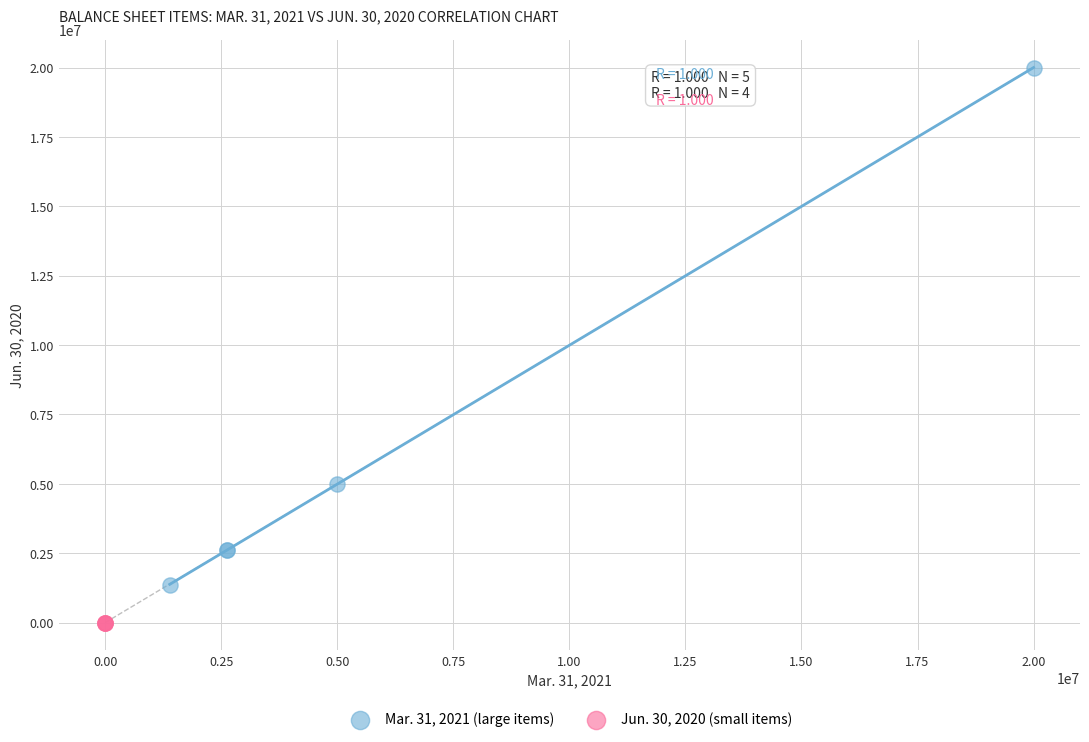

Which series contains the lowest Y value?

Jun. 30, 2020 (small items)